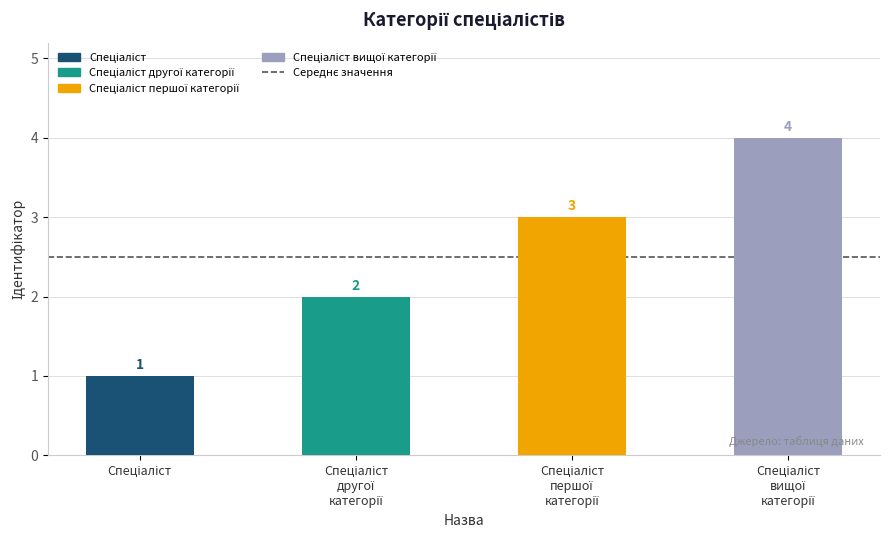

At which label does the data first exceed 3?

Спеціаліст вищої категорії